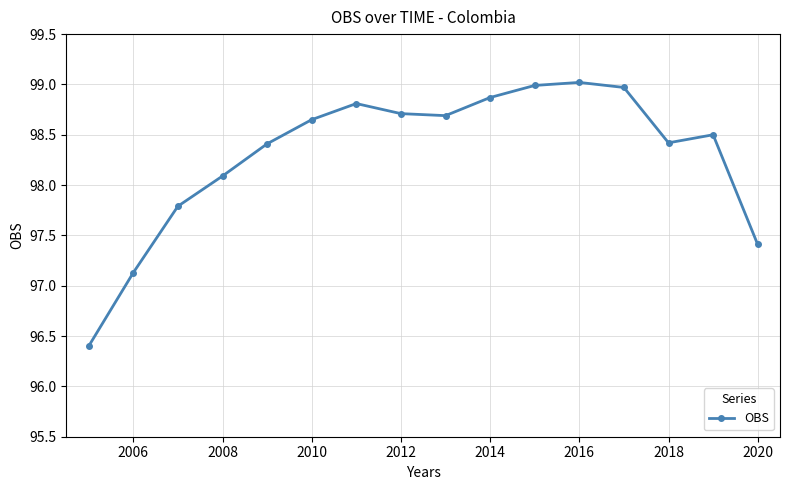

What is the smallest value displayed?

96.4